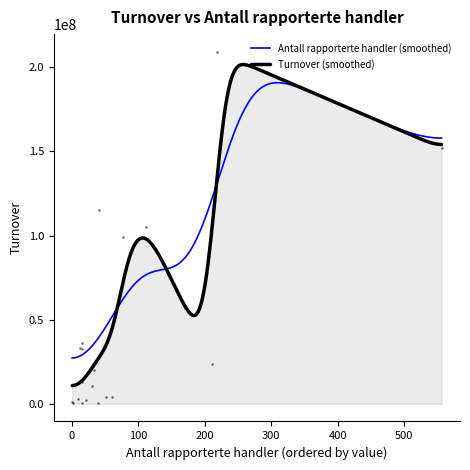

Reading left to right, transcribe all the data shown in this chart.

Turnover: 209236440.1	151959846.0	115204758.0	105258244.5	99106769.9	36367345.0	33300000.0	33052690.0	32645440.0	23943417.7	20063496.0	12866982.0	10625655.0	4197050.1	4110166.1	2652780.7	2324022.5	1372966.0	658738.9	372000.3	354500.0
Antall rapporterte handler: 219.0	556.0	41.0	112.0	78.0	16.0	13.0	49.0	16.0	211.0	33.0	15.0	31.0	60.0	51.0	9.0	22.0	1.0	15.0	40.0	2.0